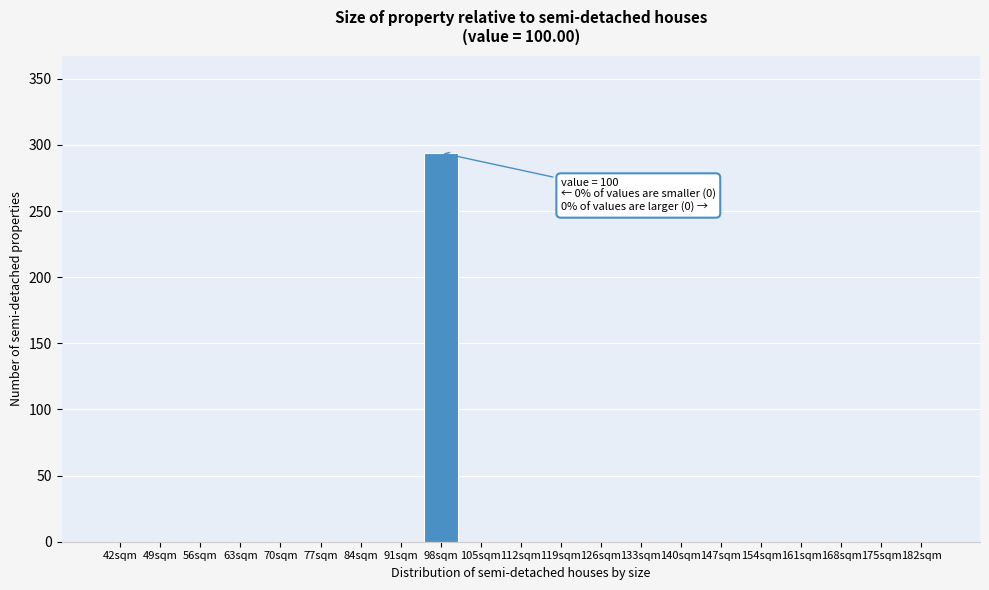

Reading left to right, extract all data points from this chart.

42sqm=0	49sqm=0	56sqm=0	63sqm=0	70sqm=0	77sqm=0	84sqm=0	91sqm=0	98sqm=294	105sqm=0	112sqm=0	119sqm=0	126sqm=0	133sqm=0	140sqm=0	147sqm=0	154sqm=0	161sqm=0	168sqm=0	175sqm=0	182sqm=0